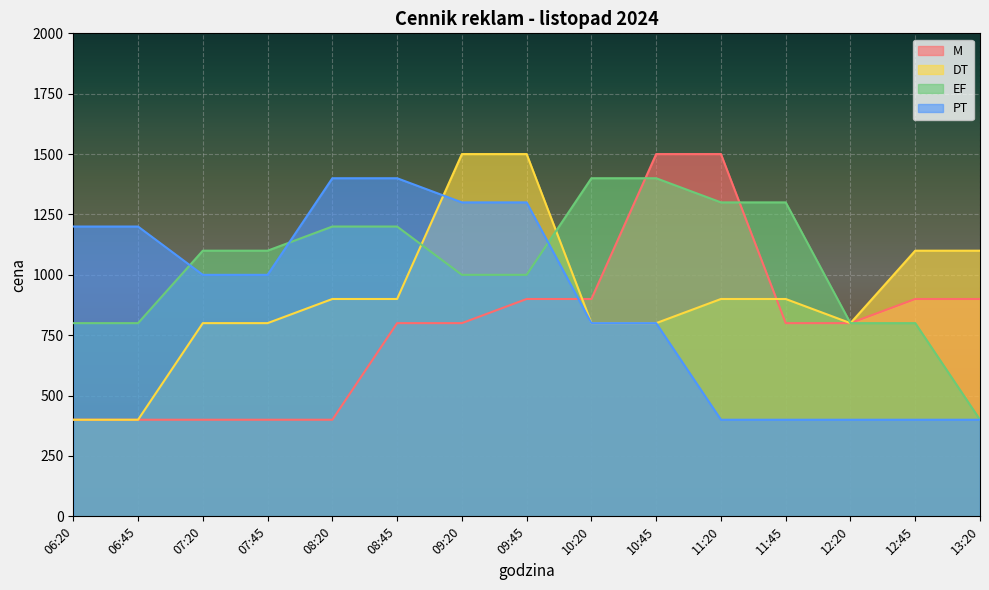

Does the chart display data point markers on the line(s)?

No